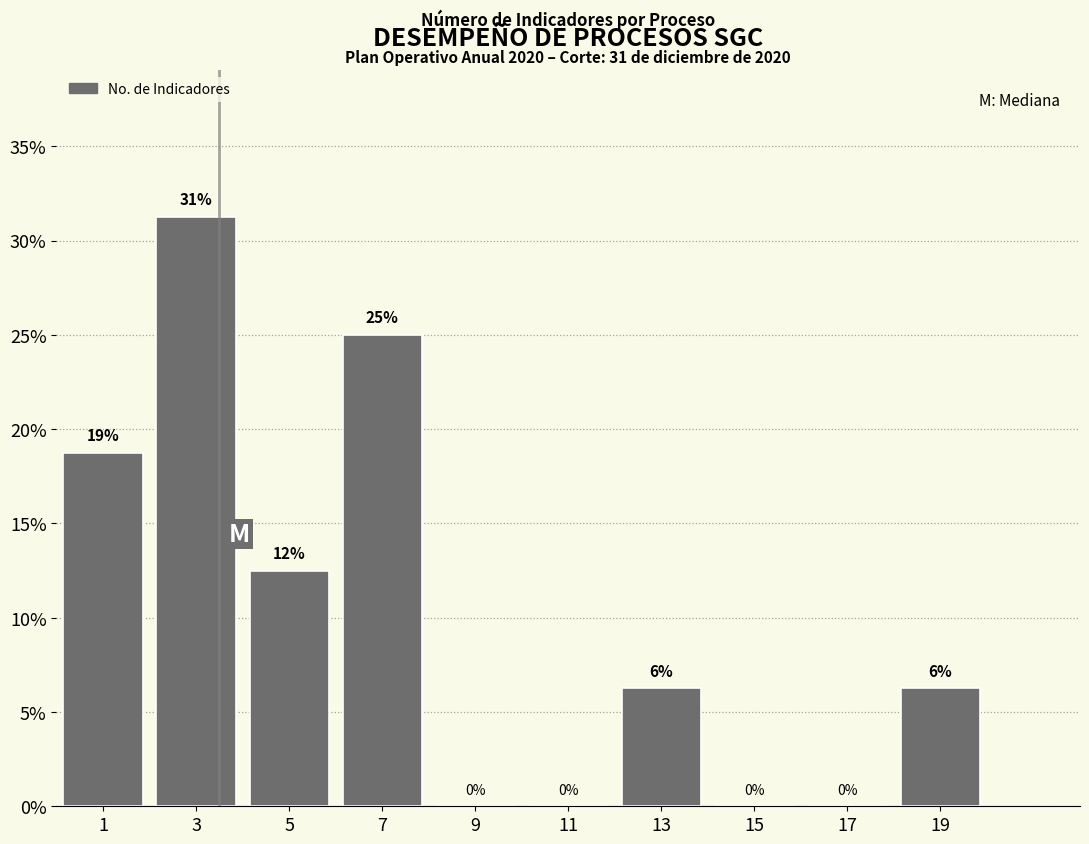

Which range on the x-axis has the tallest bar?

2 to 4